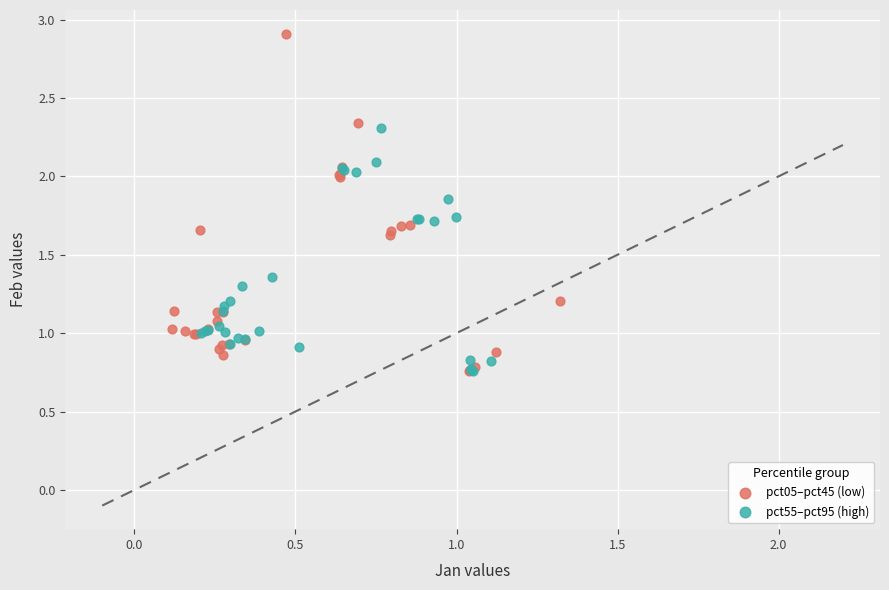

Which series has the largest Y range (max minus min)?

pct05–pct45 (low)